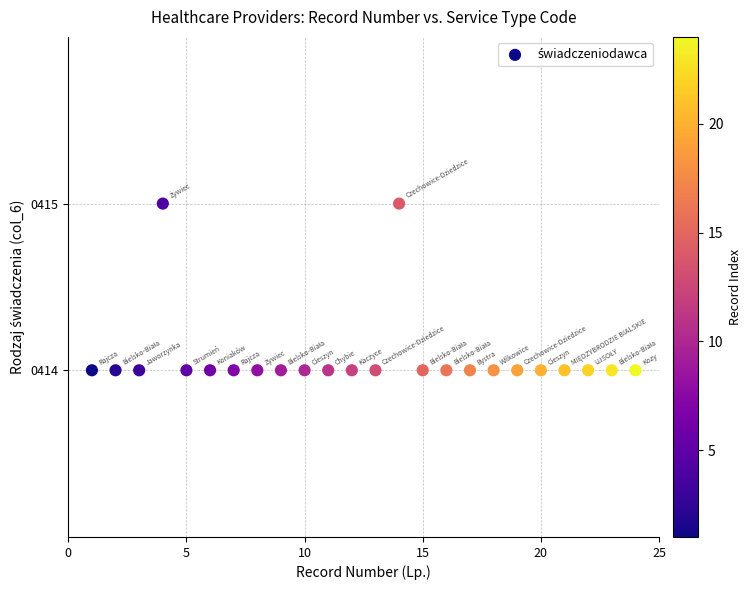

What is the range of X values (max minus min)?

23